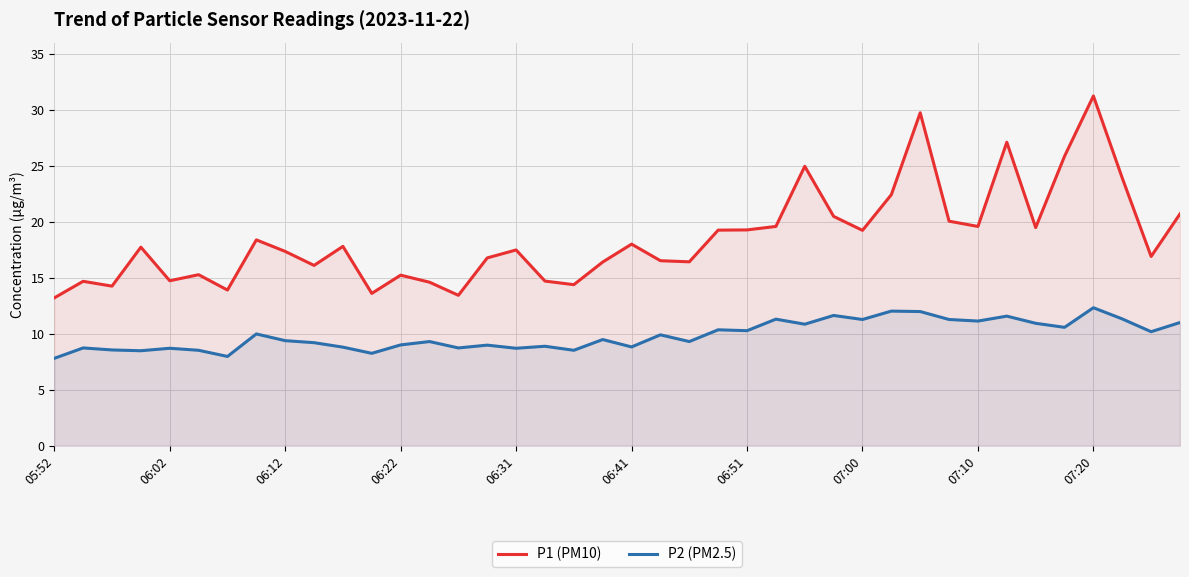

The value of P1 (PM10) at 06:02 is 10.2. True or false?

False